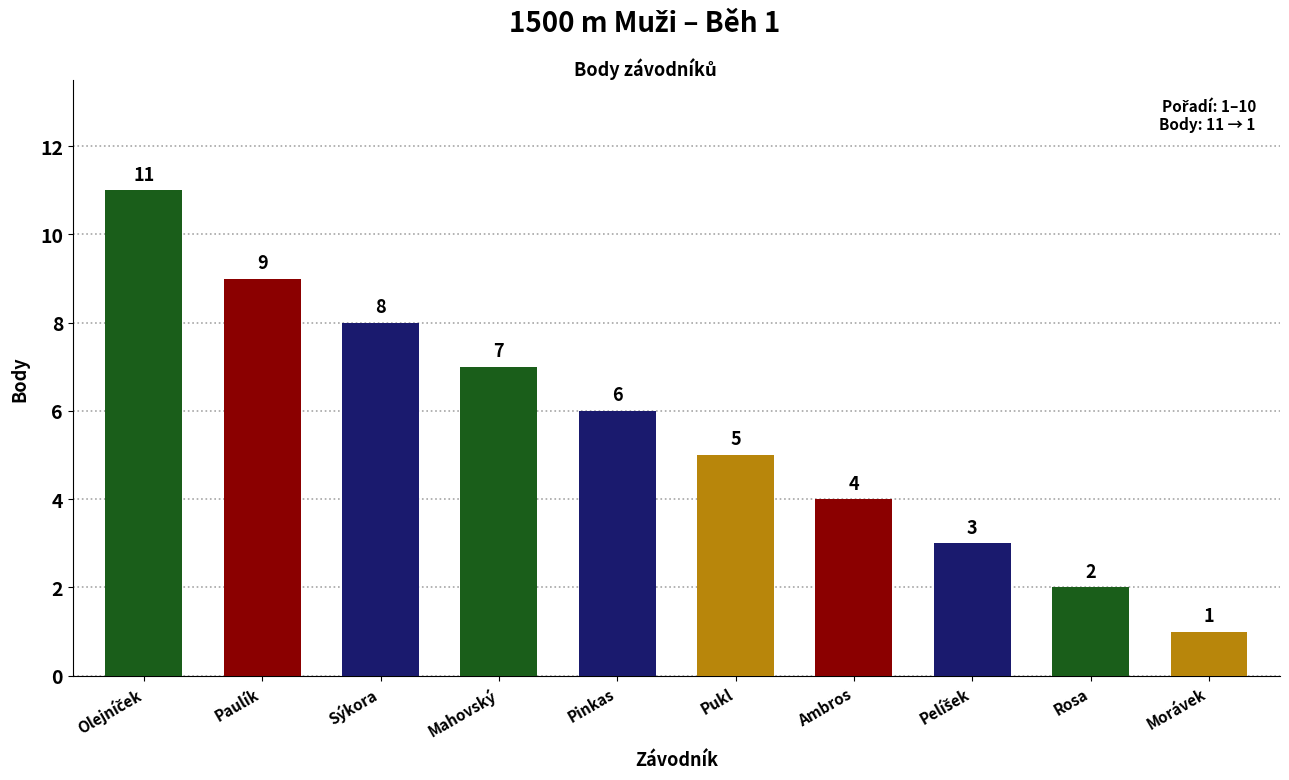

What is the sum of all values?

56